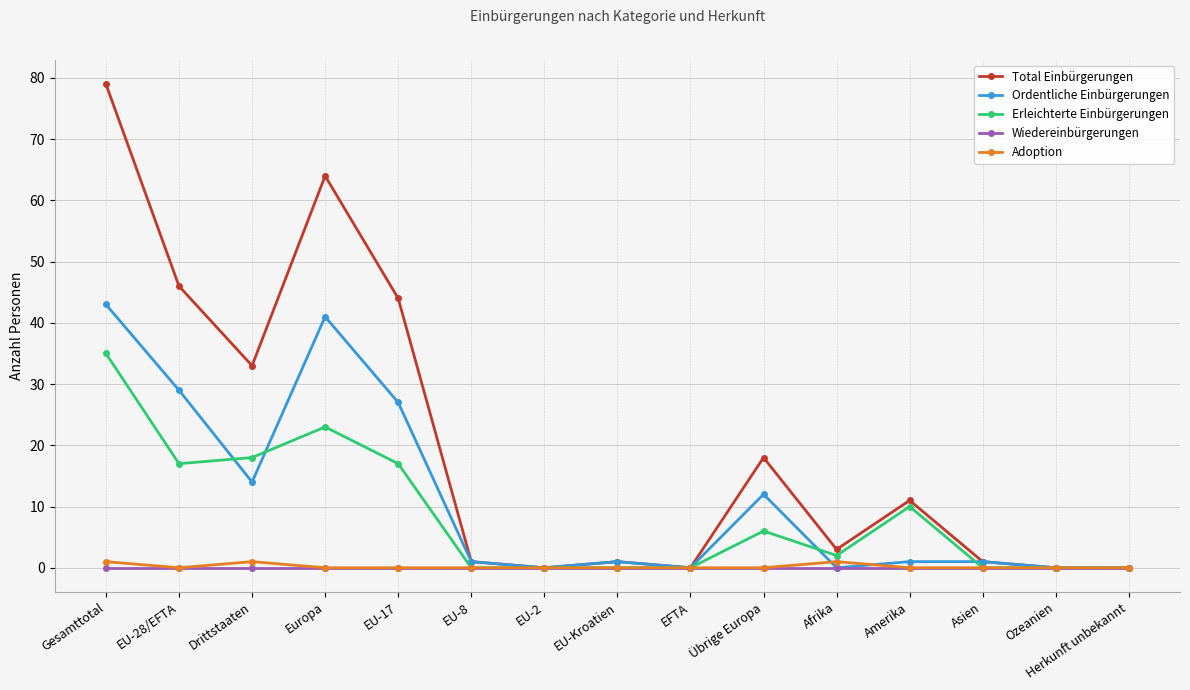

What position from the left is Übrige Europa?

10